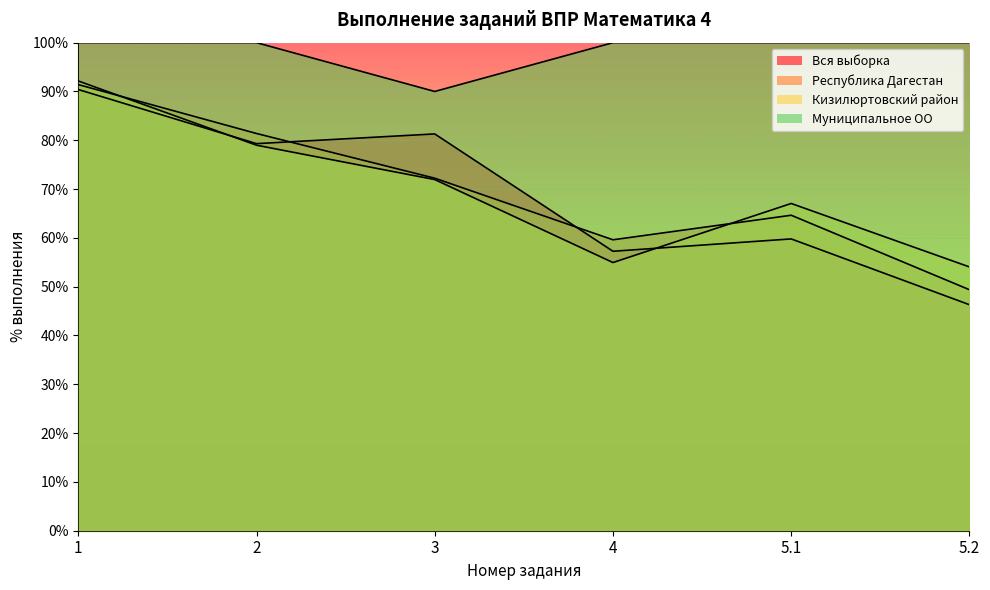

How many values in the Кизилюртовский район series are below 71?

3